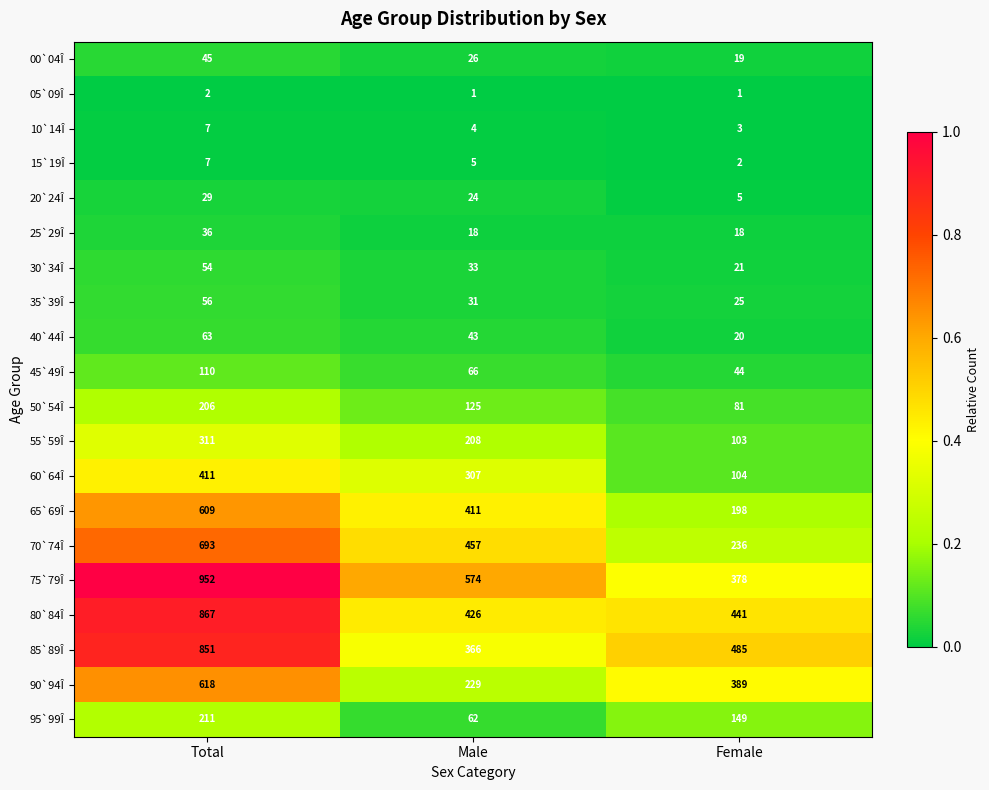

The 50`54Î series shows 109 at Female. True or false?

False